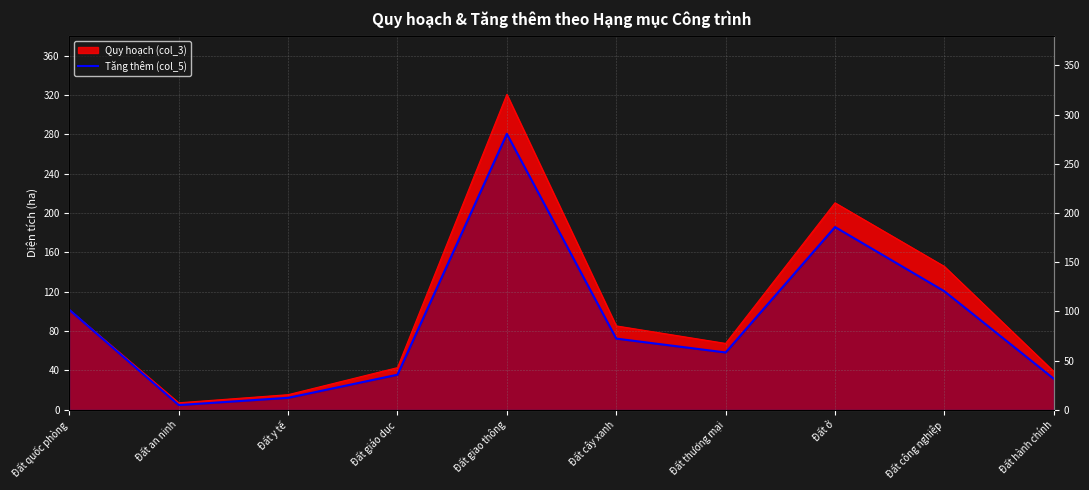

What is the label of the 8th point from the right?

Đất y tế